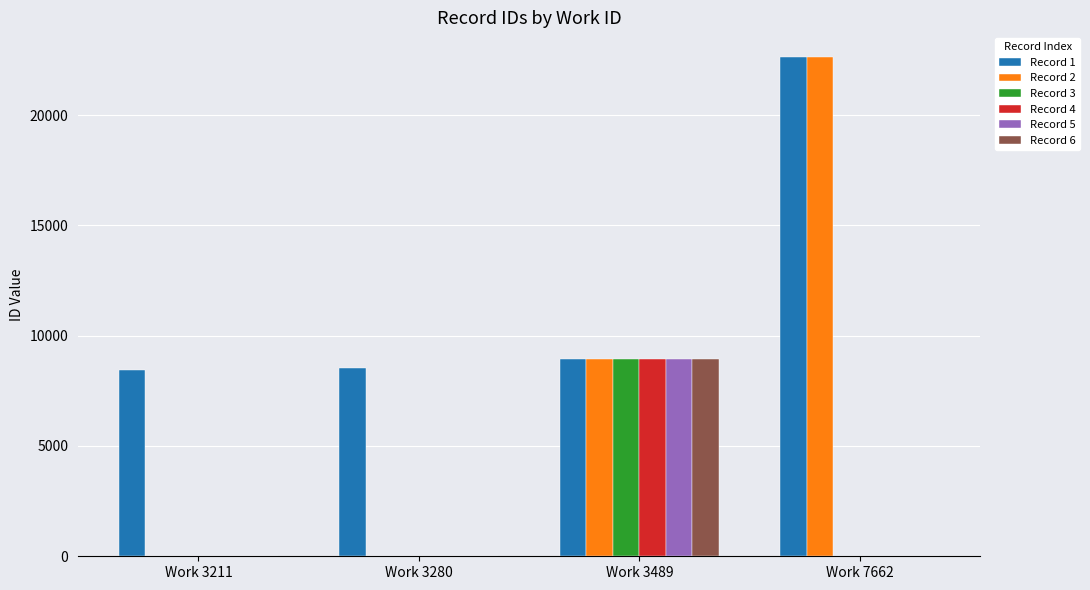

Reading left to right, what are all the values shown in this chart?

Record 1: 8440	8542	8946	22616
Record 2: 0	0	8947	22617
Record 3: 0	0	8948	0
Record 4: 0	0	8949	0
Record 5: 0	0	8951	0
Record 6: 0	0	8952	0